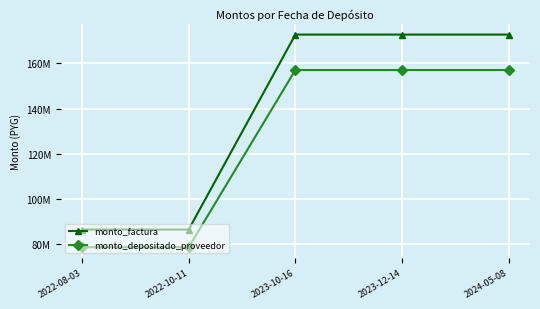

What are all the series names shown in the legend?

monto_factura, monto_depositado_proveedor